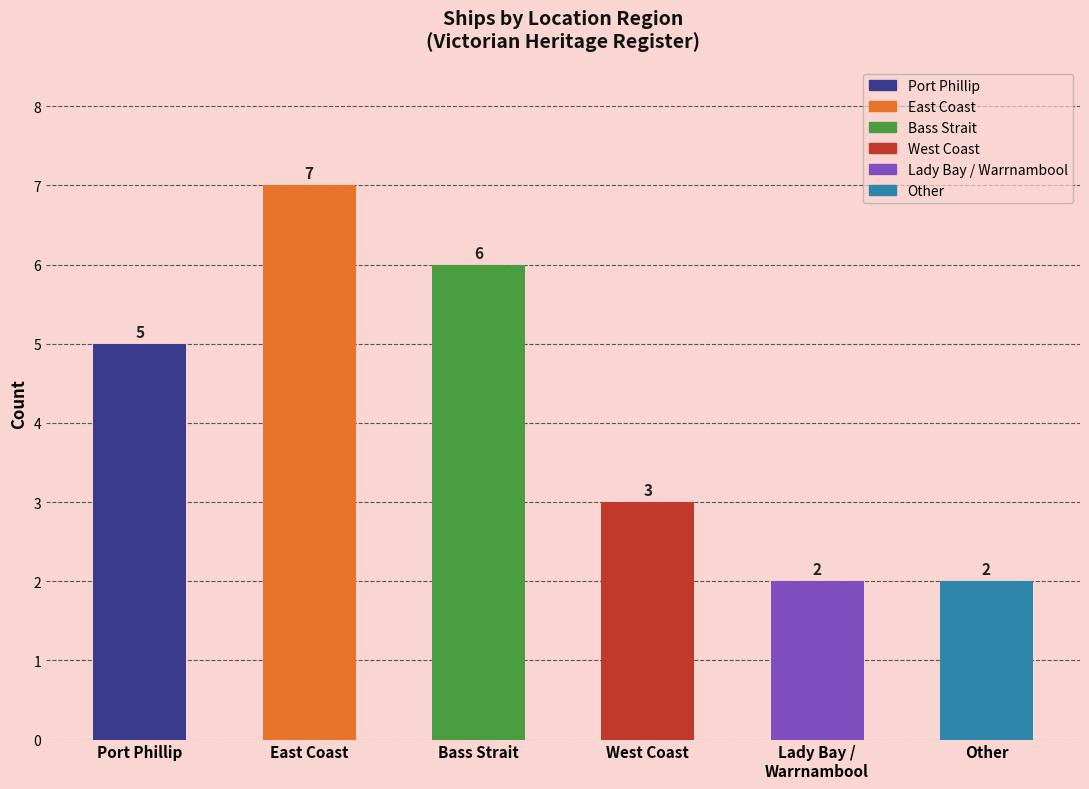

True or false: the data shows 3 at Other.

False